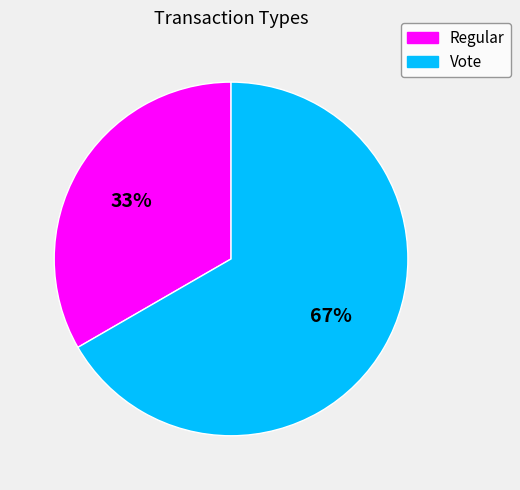

Which category accounts for the majority?

Vote